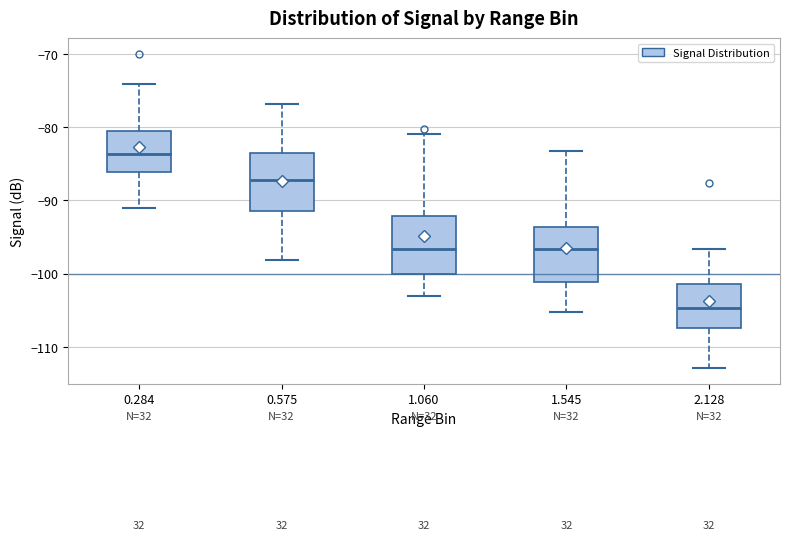

Which box has the lowest median line?

2.128